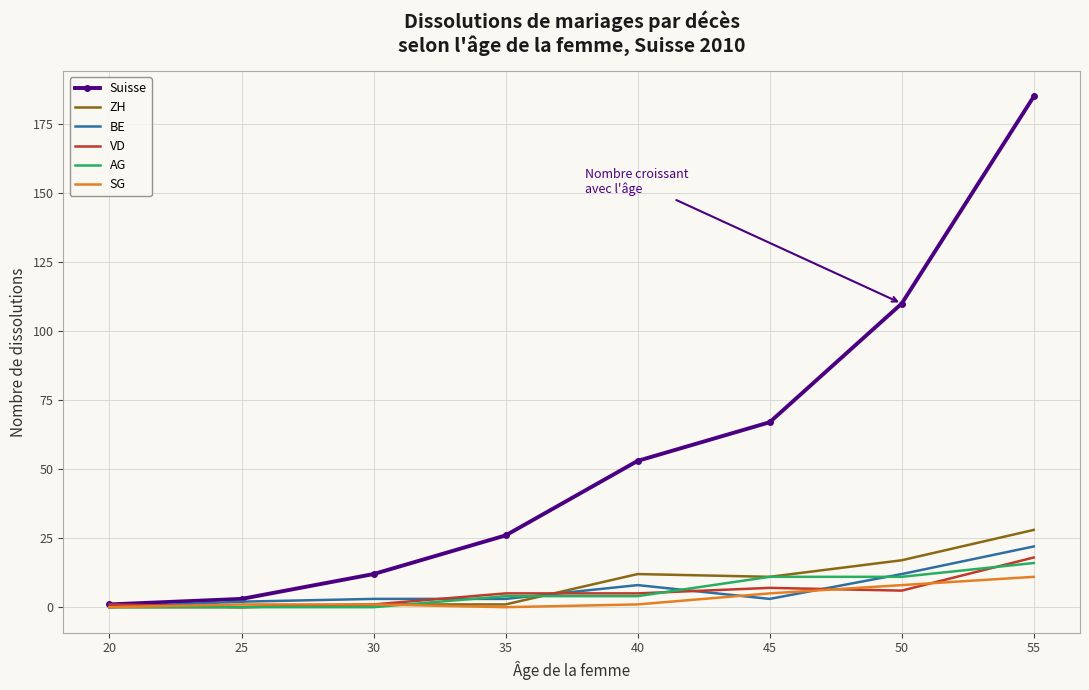

Between 45 and 50, which series saw the biggest shift?

Suisse